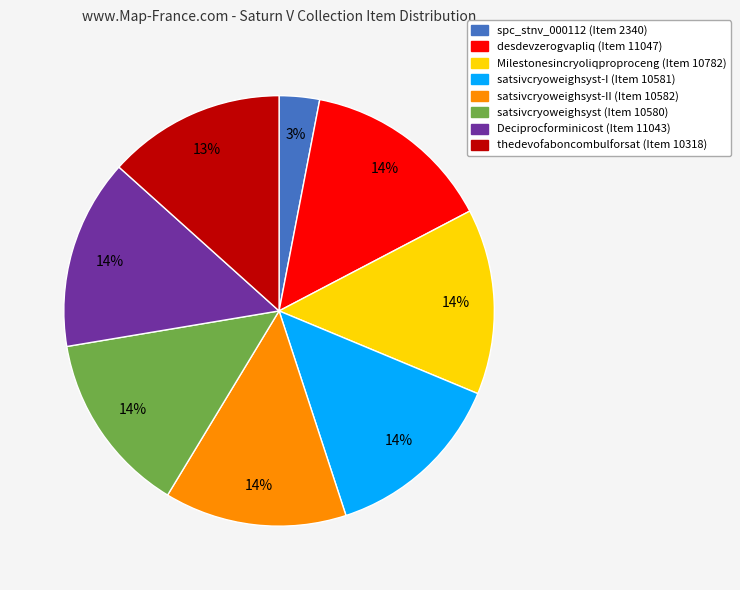

Is there any slice that represents more than half of the pie?

No